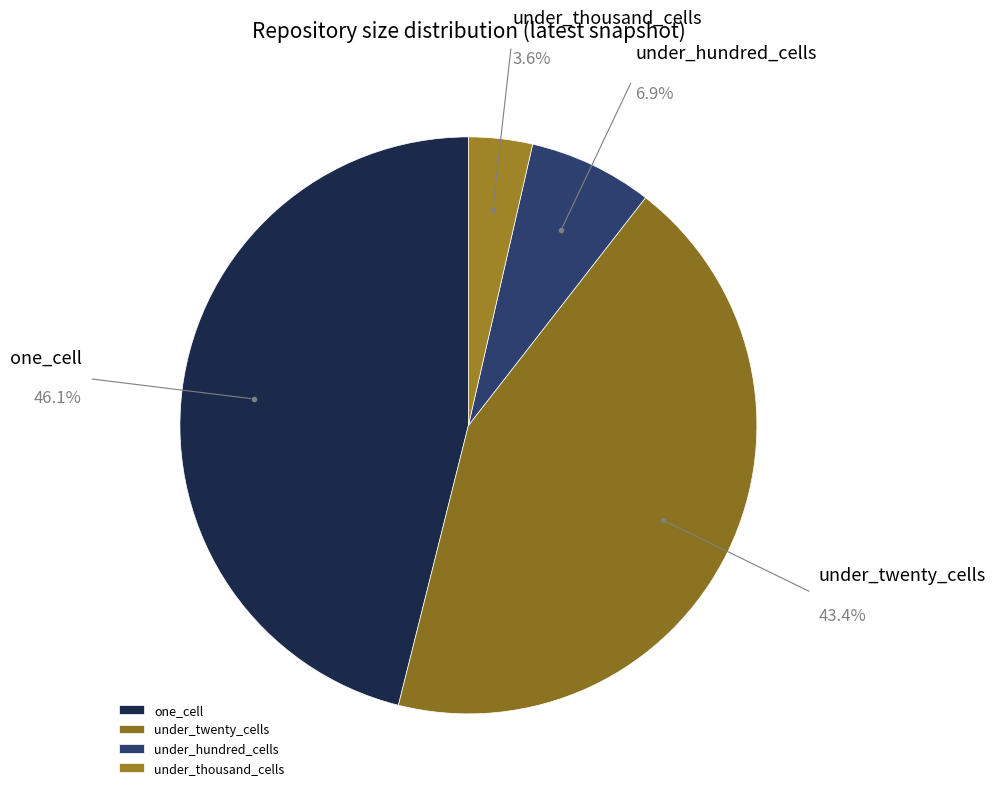

To the nearest percent, what percentage of the pie is under_twenty_cells?

43%